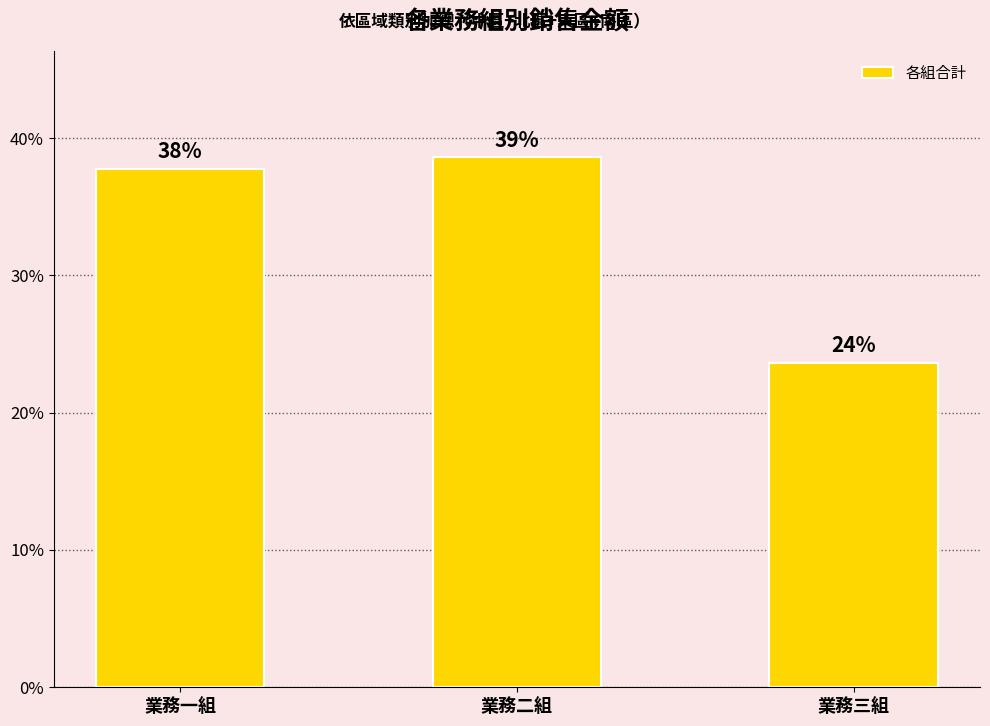

What is the change in value from 業務二組 to 業務三組?

-33714.4